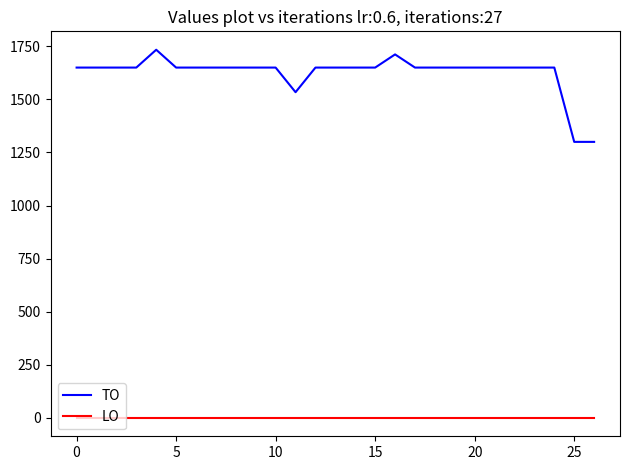

What is the maximum value shown in the chart?

1734